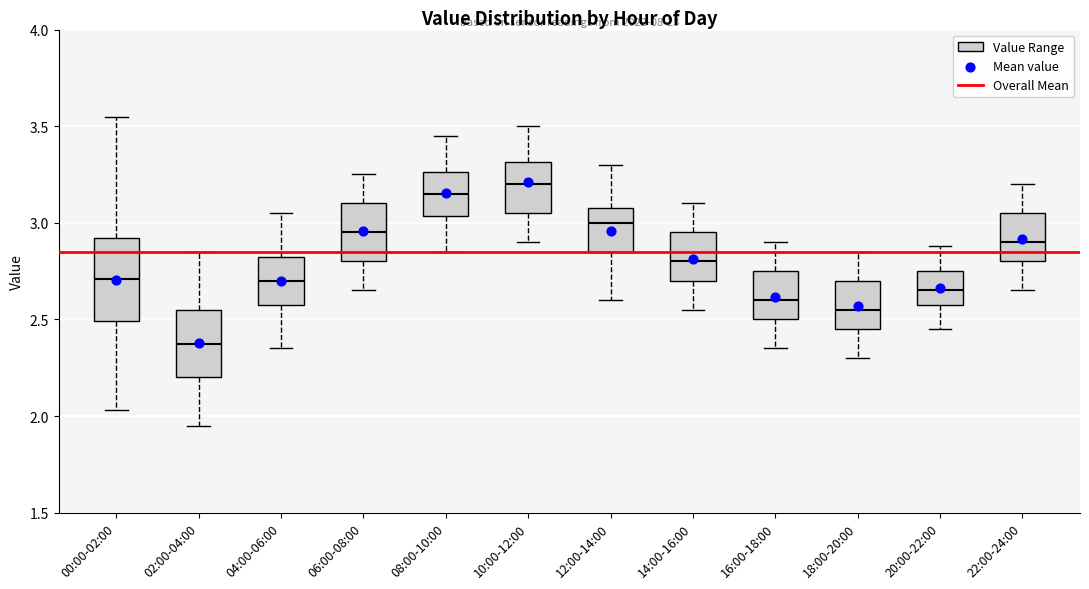

Which box is the tallest, from its lower edge to its upper edge?

00:00-02:00